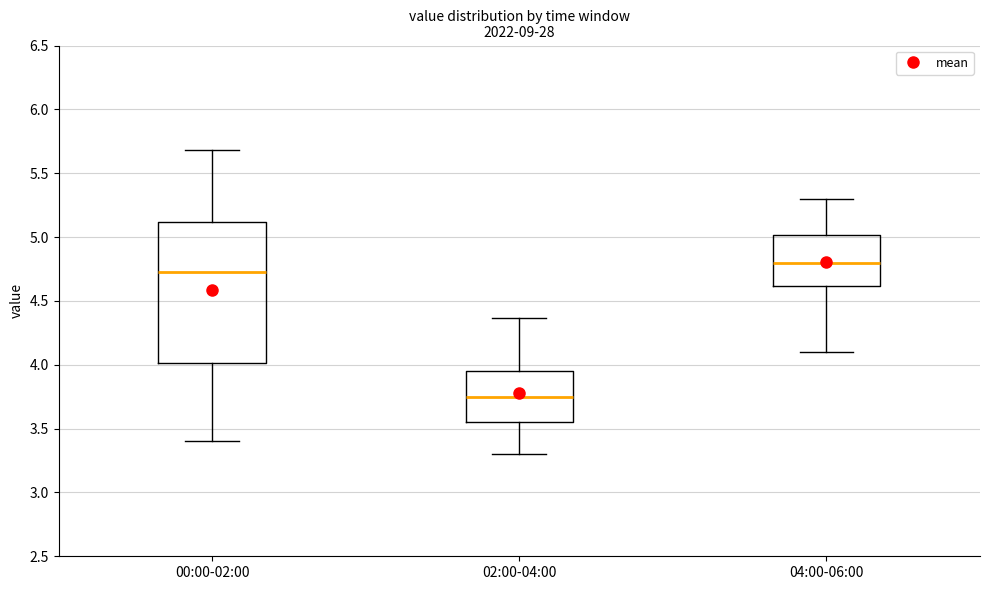

Reading left to right, read every box against the y-axis: the position of its median line, the range the box covers, and the ends of its whiskers. The values are not printed on the chart, so give them approximately, as read against the axis.

00:00-02:00: median 4.75, box 4.00 to 5.10, whiskers 3.40 to 5.70
02:00-04:00: median 3.75, box 3.55 to 3.95, whiskers 3.30 to 4.35
04:00-06:00: median 4.80, box 4.60 to 5.00, whiskers 4.10 to 5.30